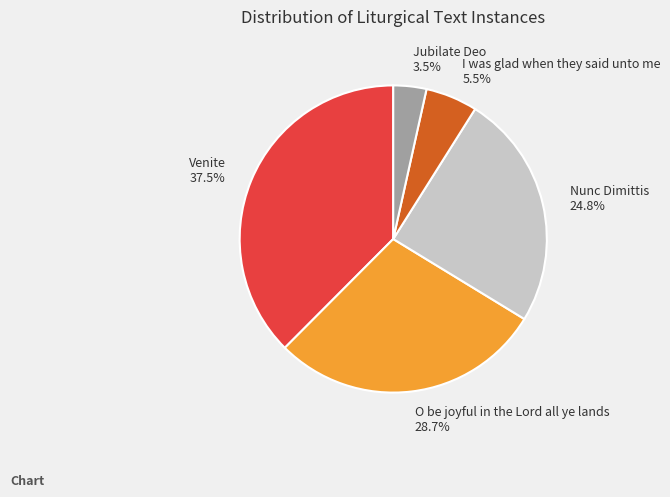

Is Venite the majority of the pie?

No